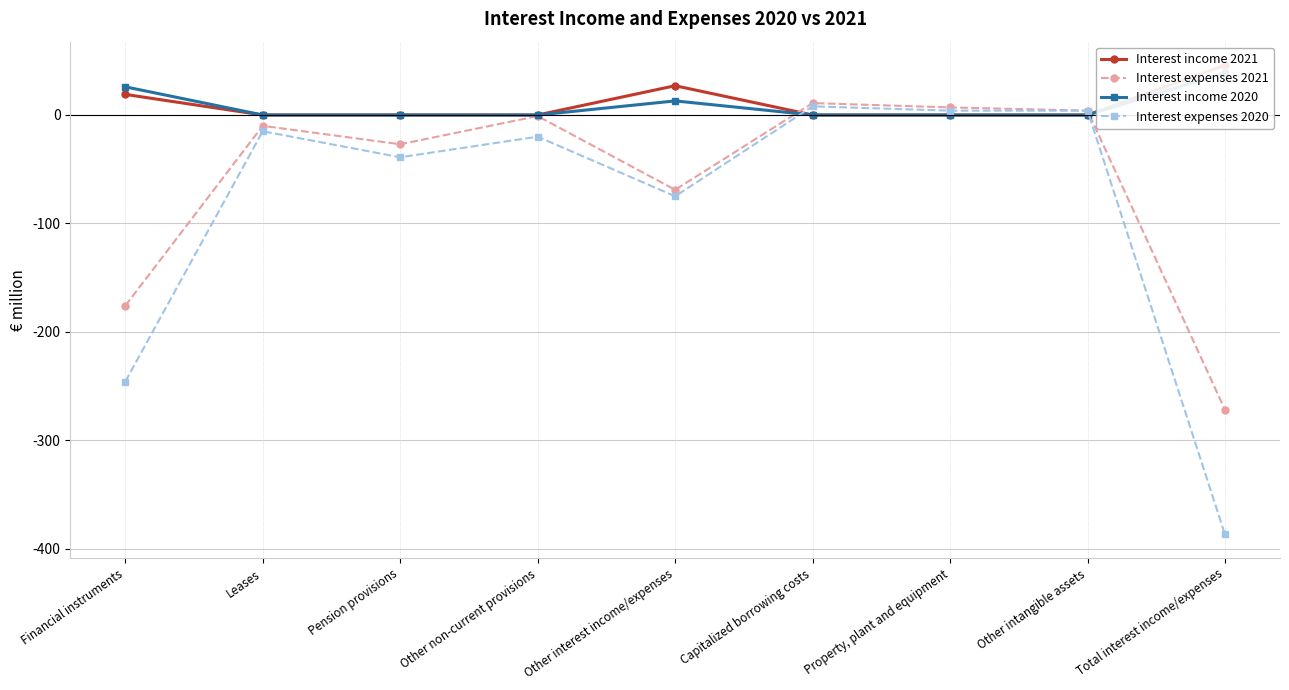

List the labels in order of Interest expenses 2021 value, smallest first.

Total interest income/expenses, Financial instruments, Other interest income/expenses, Pension provisions, Leases, Other non-current provisions, Other intangible assets, Property, plant and equipment, Capitalized borrowing costs